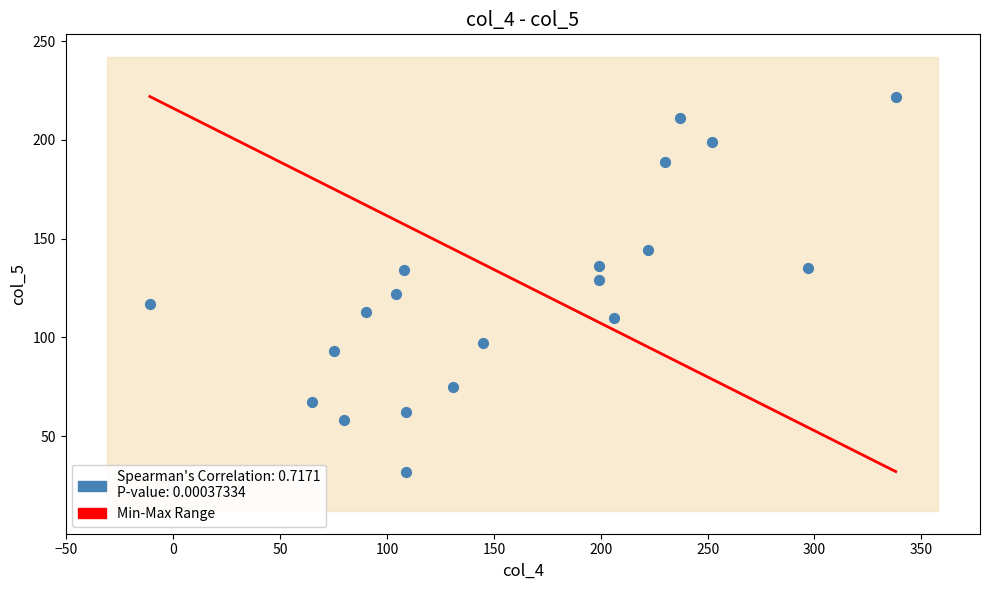

What is the range of X values (max minus min)?

349